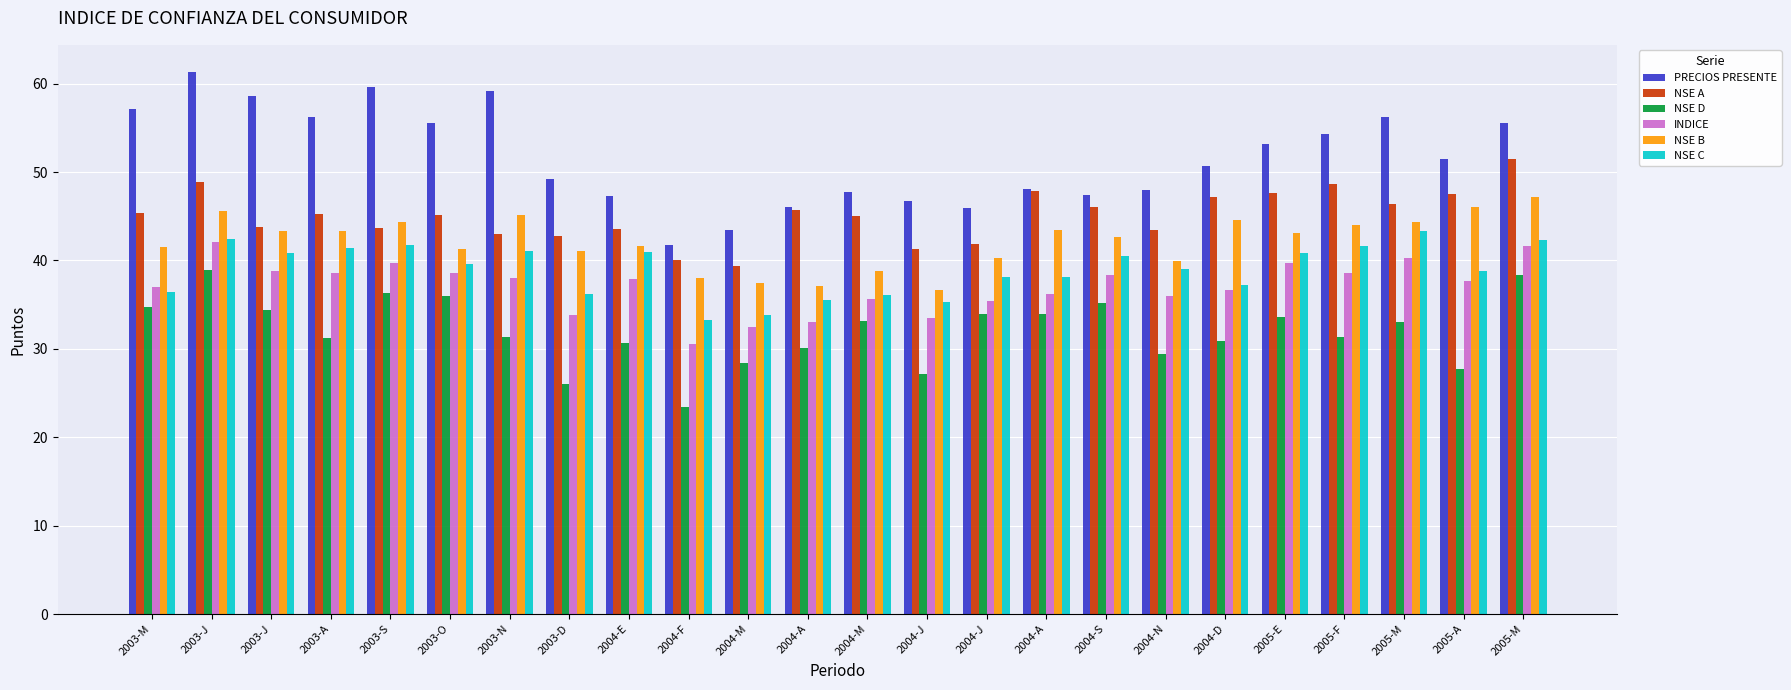

What is the highest value of the NSE D series?

39.0